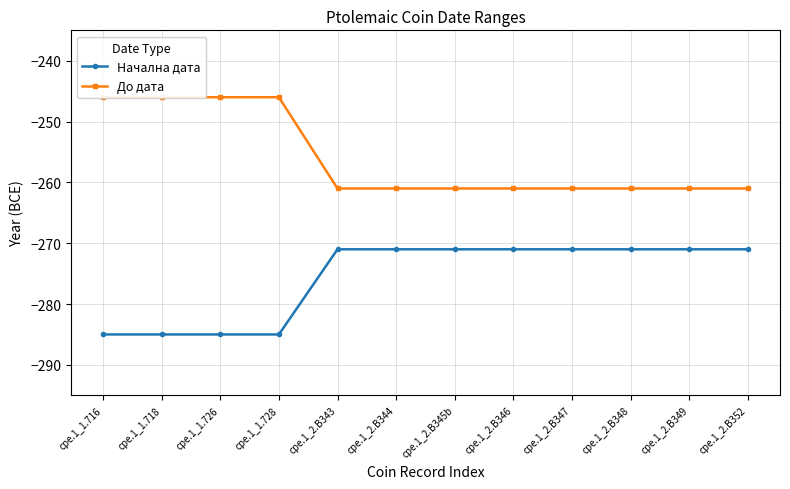

At which category is the sum across all series the highest?

cpe.1_1.716